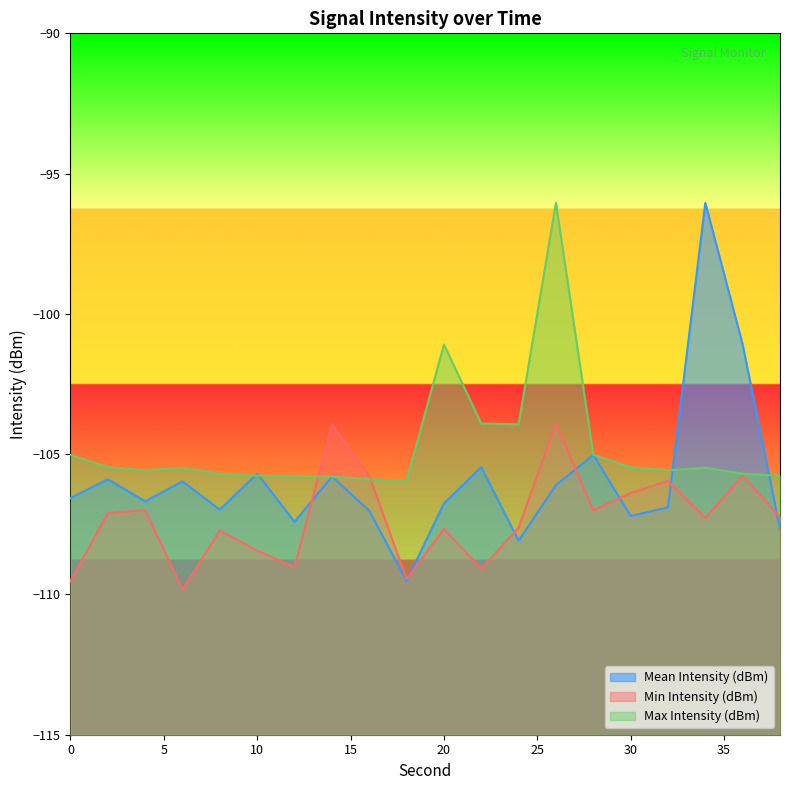

Reading right to left, transcribe all the data shown in this chart.

Mean Intensity (dBm): 38=-107.7	36=-101.1	34=-96.0	32=-106.9	30=-107.2	28=-105.0	26=-106.1	24=-108.1	22=-105.5	20=-106.8	18=-109.5	16=-107.0	14=-105.8	12=-107.4	10=-105.7	8=-107.0	6=-106.0	4=-106.7	2=-105.9	0=-106.6
Min Intensity (dBm): 38=-107.2	36=-105.8	34=-107.3	32=-106.0	30=-106.4	28=-107.0	26=-103.9	24=-107.6	22=-109.1	20=-107.7	18=-109.5	16=-105.8	14=-103.9	12=-109.0	10=-108.4	8=-107.7	6=-109.8	4=-107.0	2=-107.1	0=-109.5
Max Intensity (dBm): 38=-105.8	36=-105.7	34=-105.5	32=-105.6	30=-105.5	28=-105.0	26=-96.0	24=-103.9	22=-103.9	20=-101.1	18=-106.0	16=-105.9	14=-105.8	12=-105.8	10=-105.8	8=-105.7	6=-105.5	4=-105.6	2=-105.5	0=-105.0